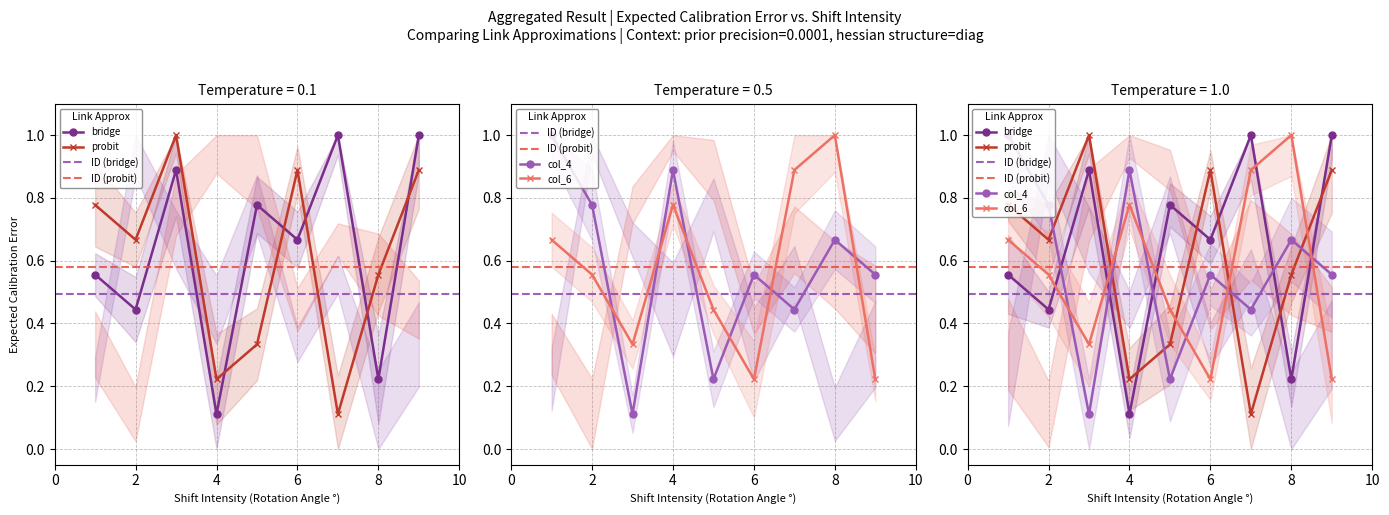

What is the difference between the maximum and minimum values in the col_6 series?

0.8